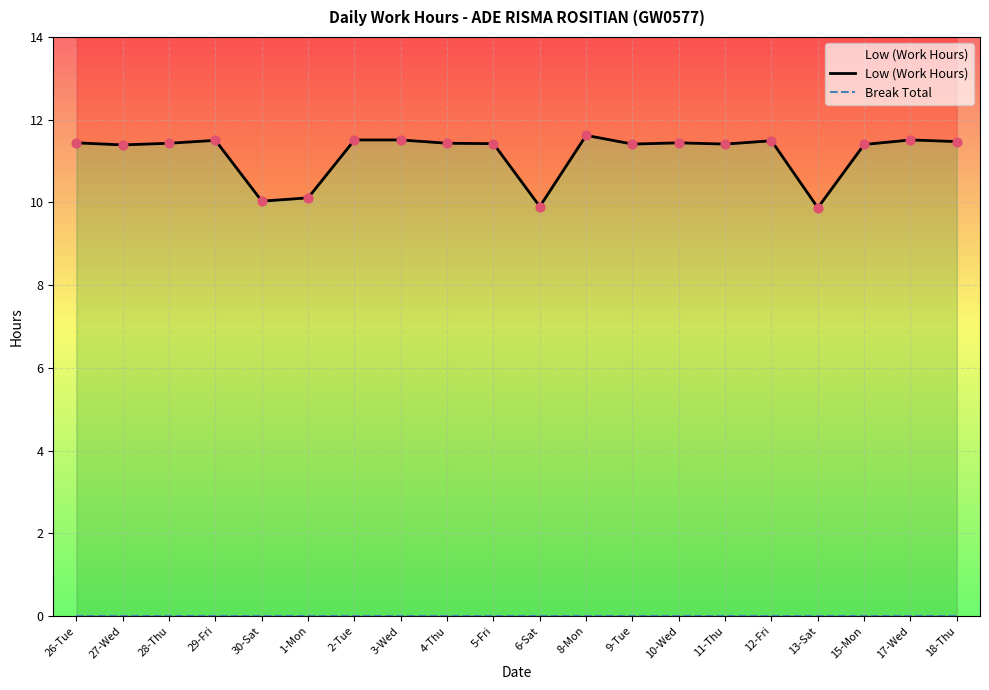

Which series has the largest Y range (max minus min)?

Low (Work Hours)